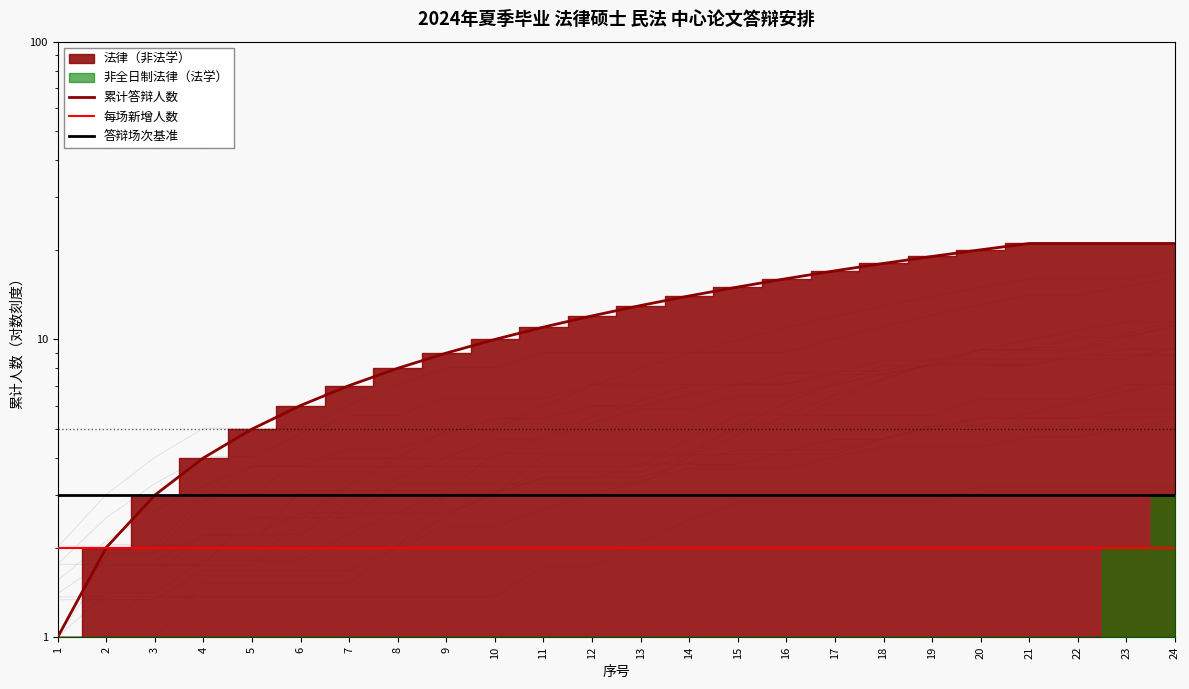

What is the value of the 答辩场次基准 point at the 17th from the left?

3